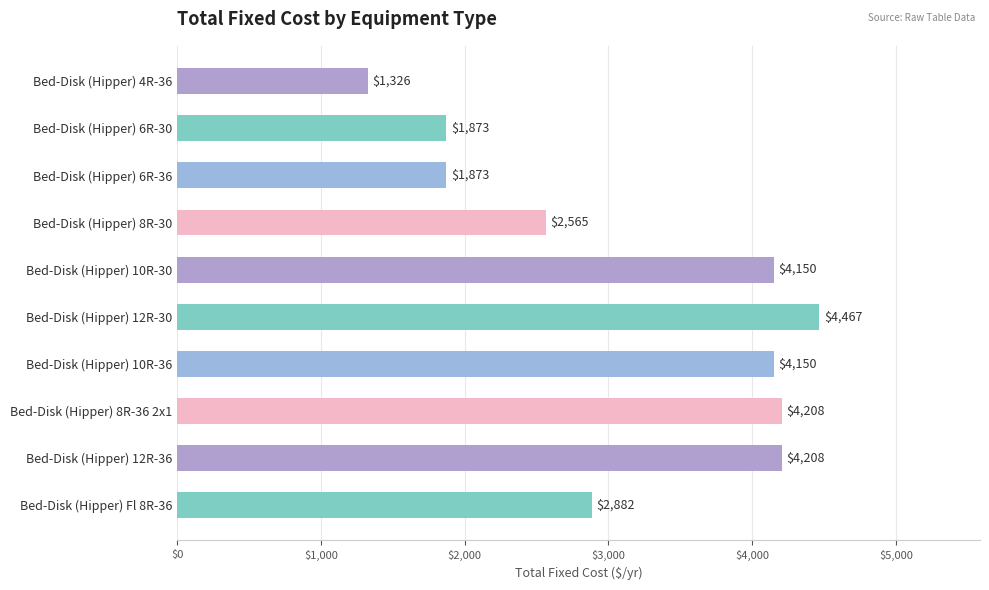

What is the average value?

3170.2